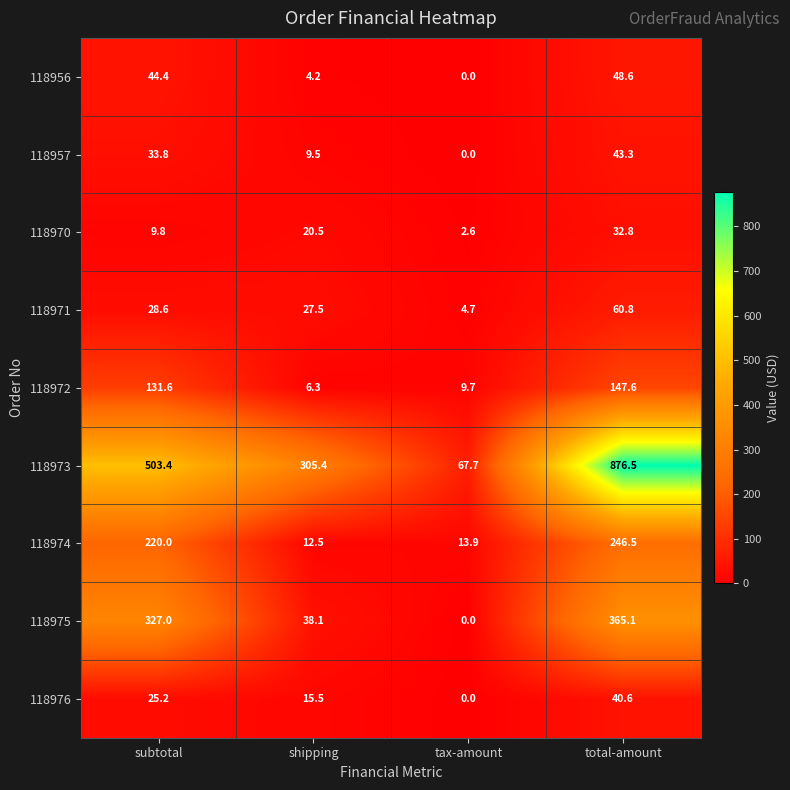

Between tax-amount and total-amount, which series saw the biggest shift?

118973